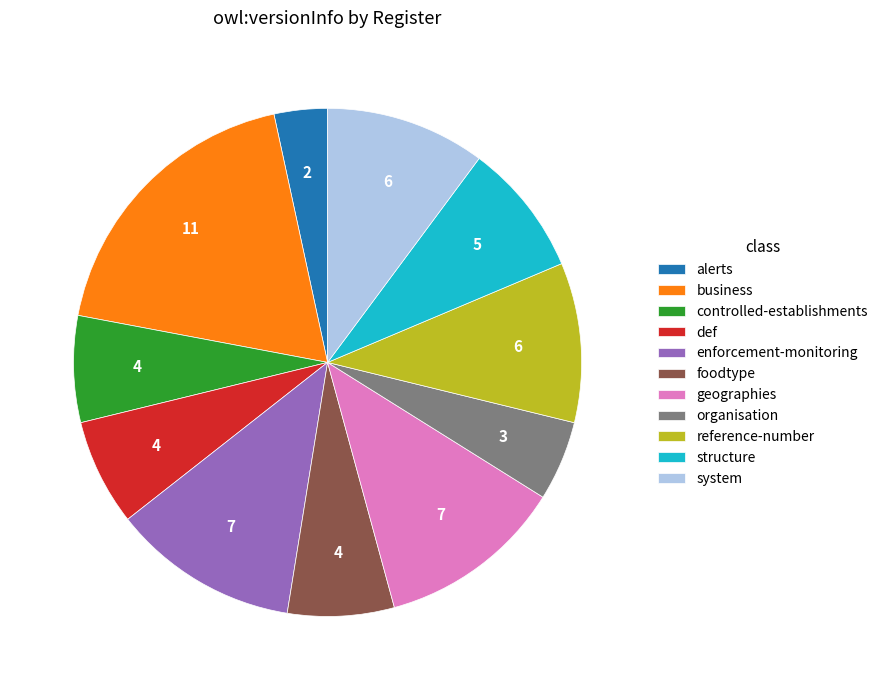

How many segments does this pie chart have?

11